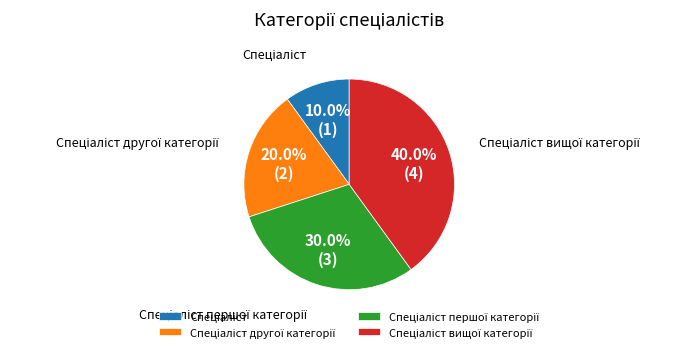

Does any single category account for the majority?

No